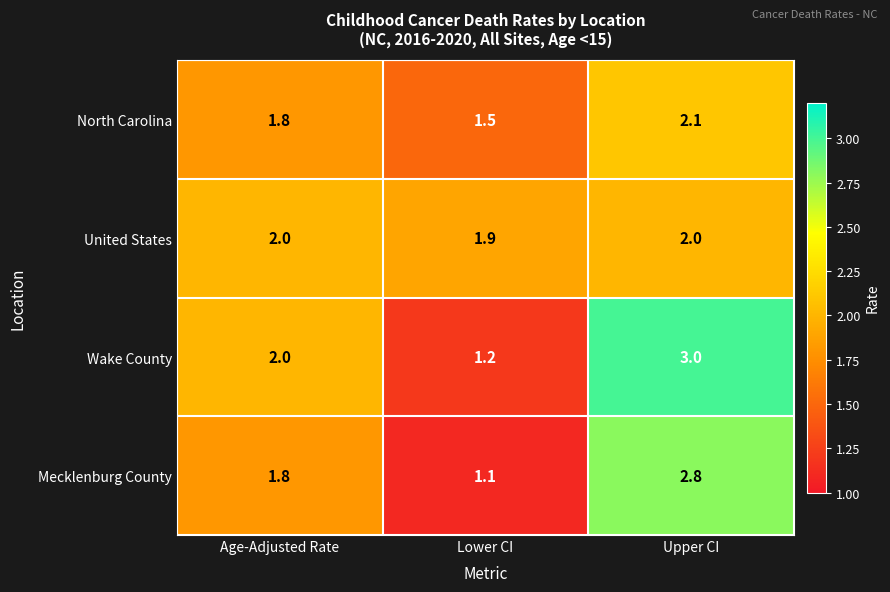

Which series has the largest range (max minus min)?

Wake County